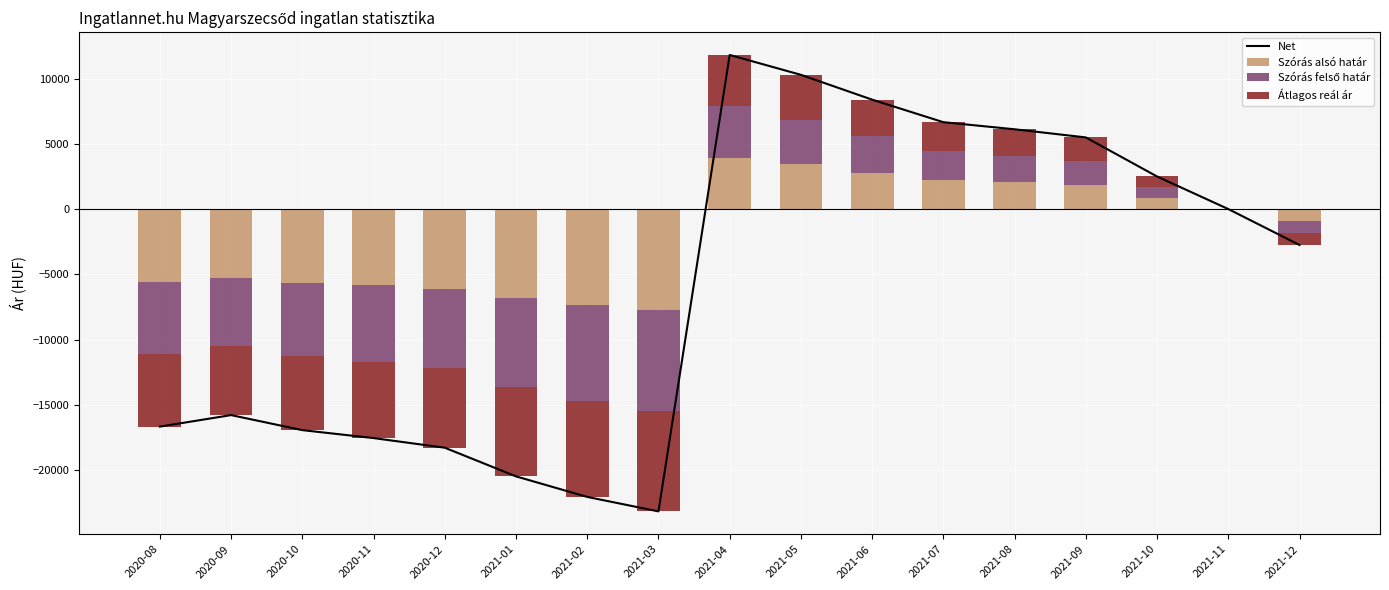

Count the number of categories in the chart.

17